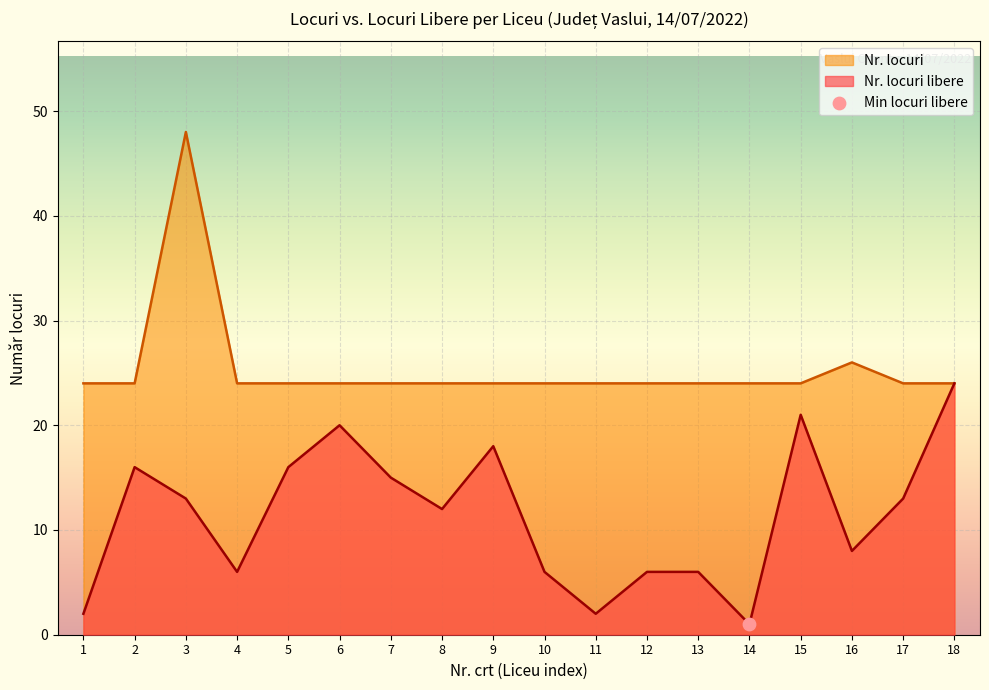

Which category has the highest value across all series?

3